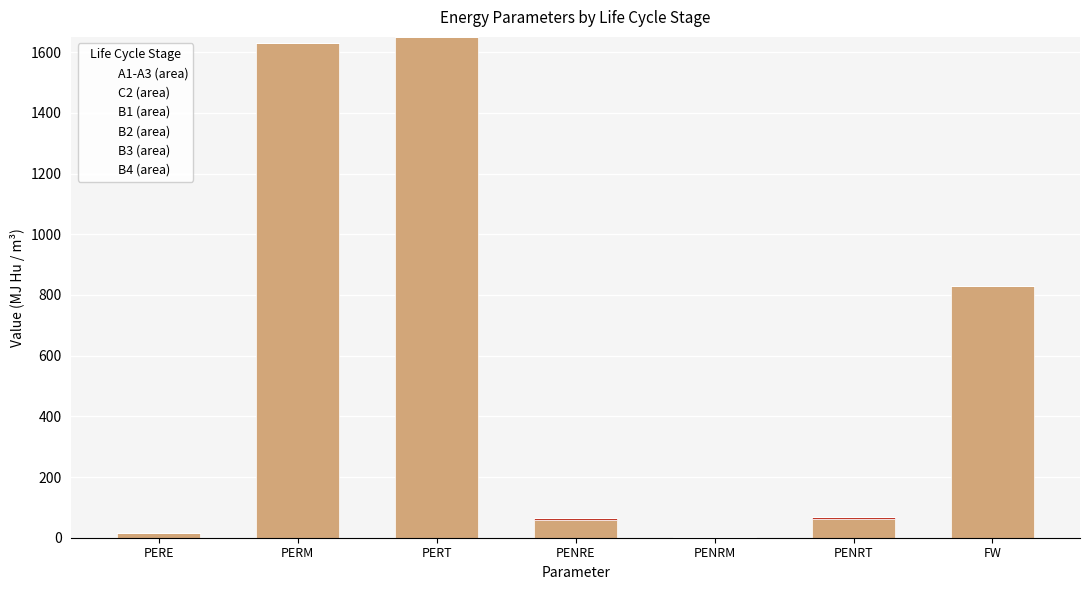

What is the total value across all series at PERM?

1630.0